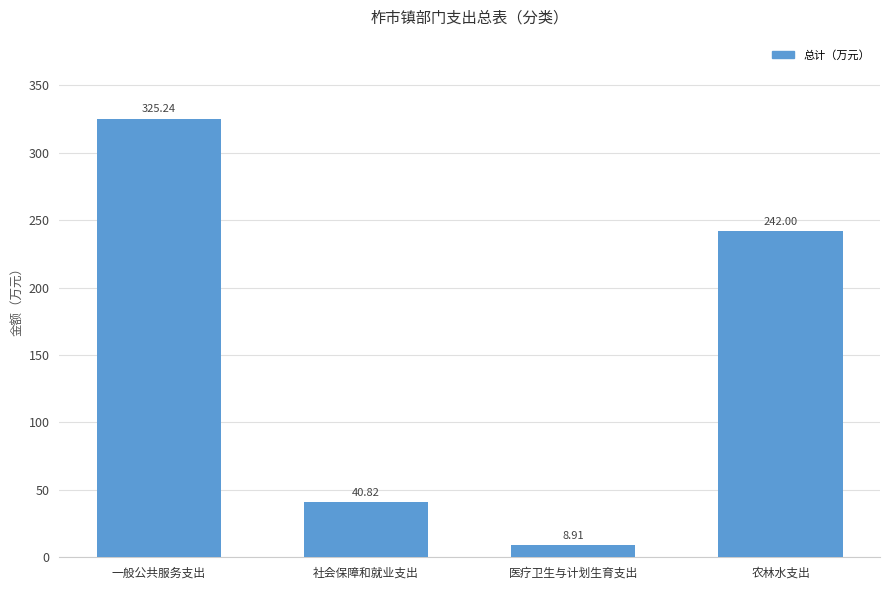

How many series are shown in this chart?

1